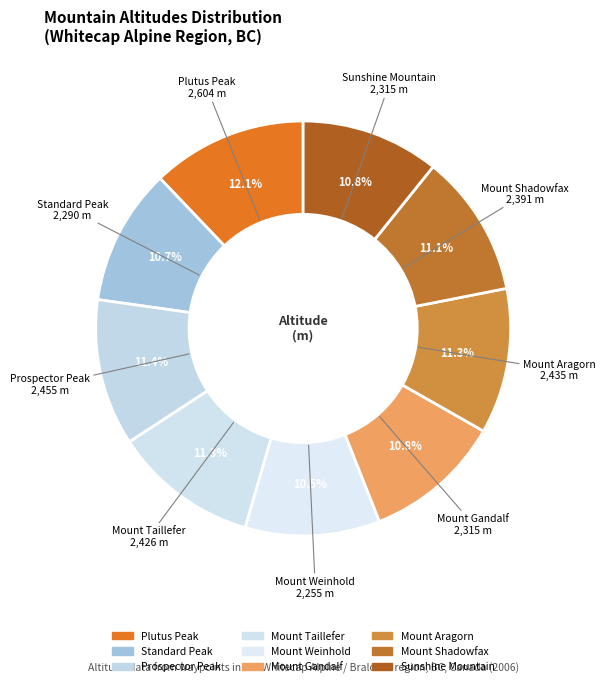

How many segments does this pie chart have?

9